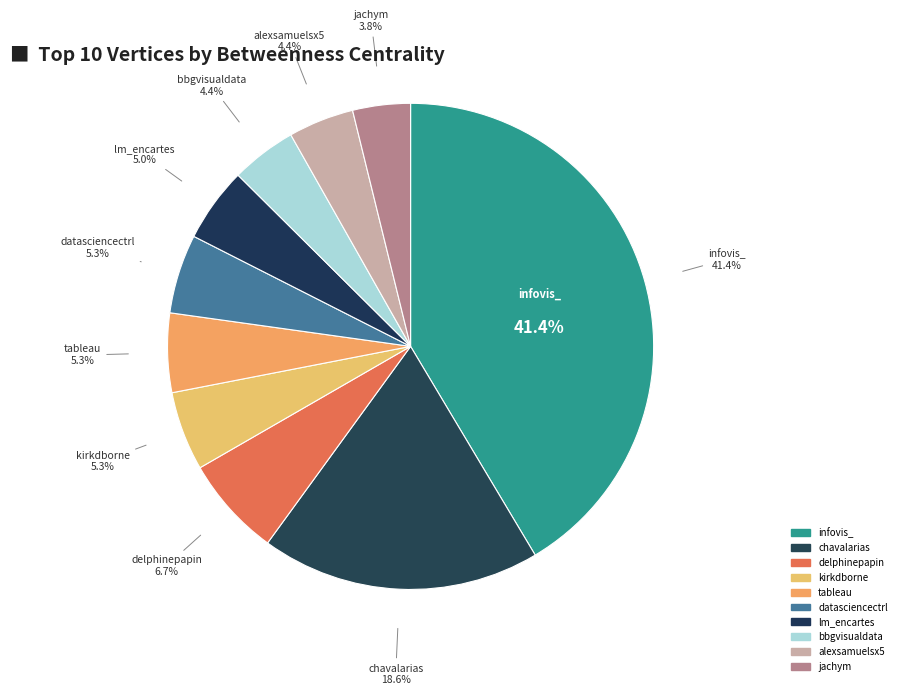

To the nearest percent, what is the difference between the delphinepapin and infovis_ slice percentages?

35%